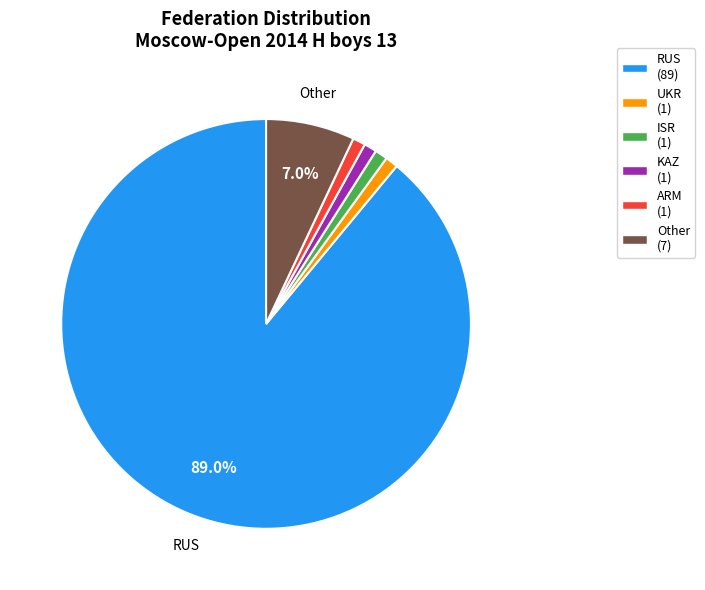

Is there a majority slice in this chart?

Yes